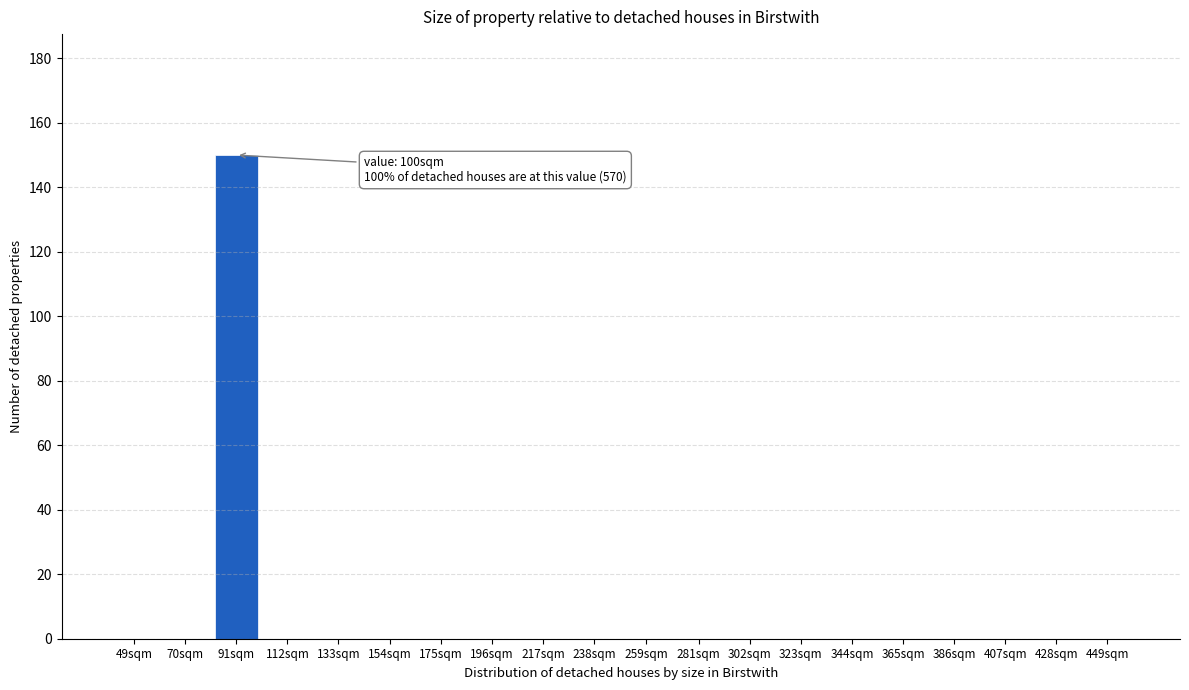

Reading right to left, what are all the values shown in this chart?

449sqm=0	428sqm=0	407sqm=0	386sqm=0	365sqm=0	344sqm=0	323sqm=0	302sqm=0	281sqm=0	259sqm=0	238sqm=0	217sqm=0	196sqm=0	175sqm=0	154sqm=0	133sqm=0	112sqm=0	91sqm=150	70sqm=0	49sqm=0